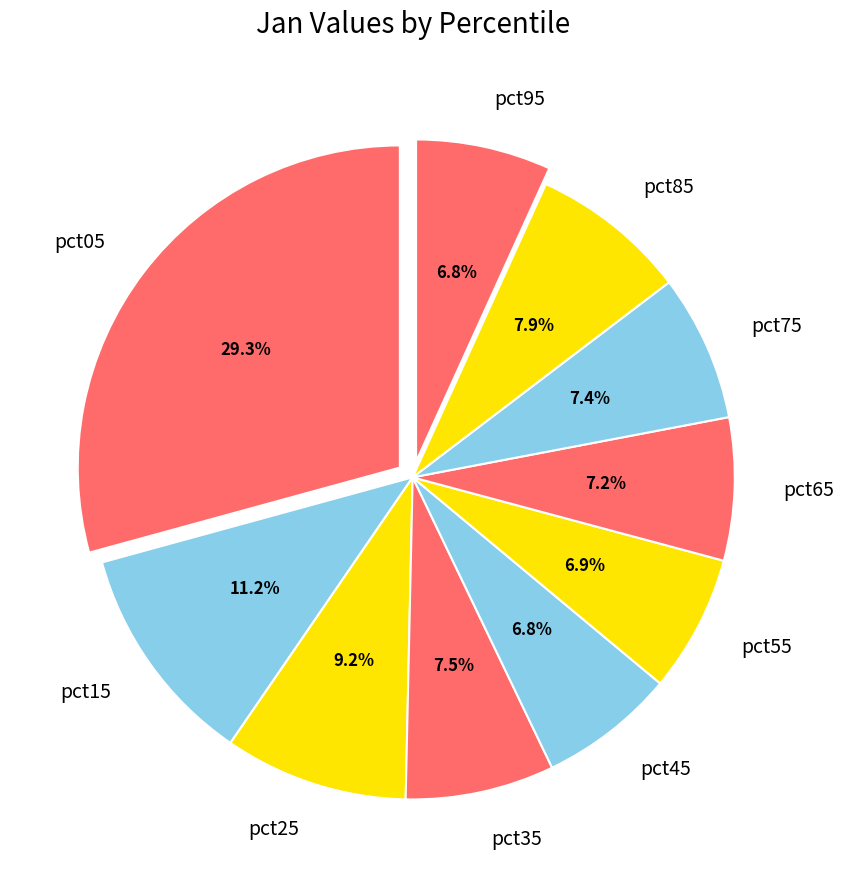

To the nearest percent, what is the difference between the pct45 and pct05 slice percentages?

22%